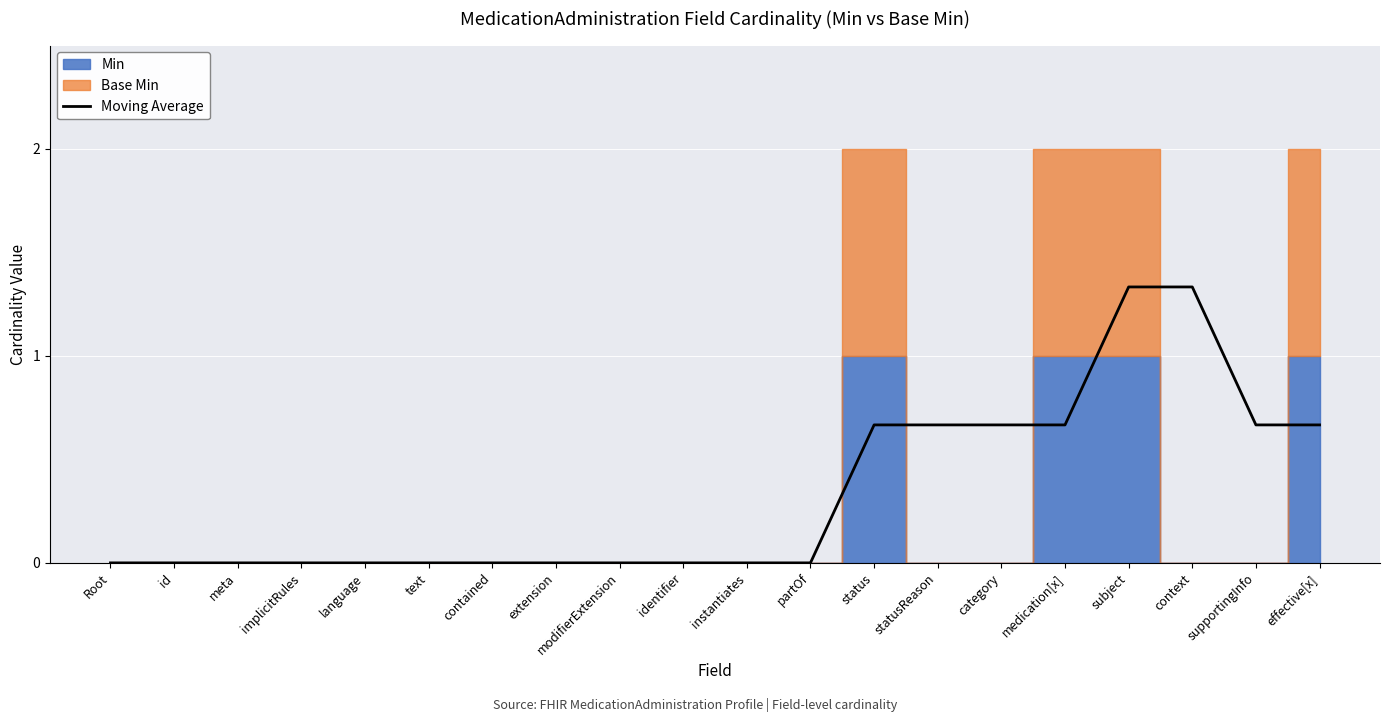

Is it true that Moving Average equals 0.4 at medication[x]?

False